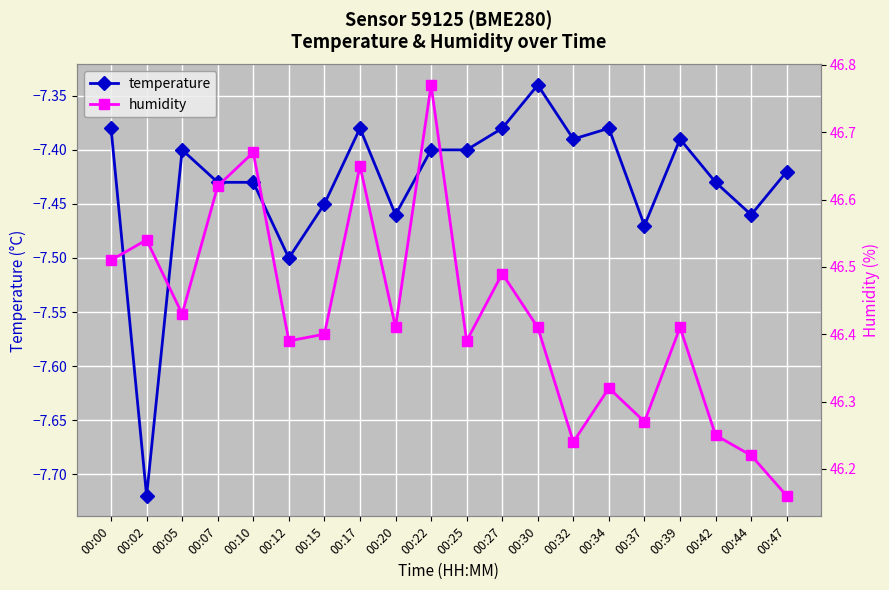

What are all the series names shown in the legend?

temperature, humidity